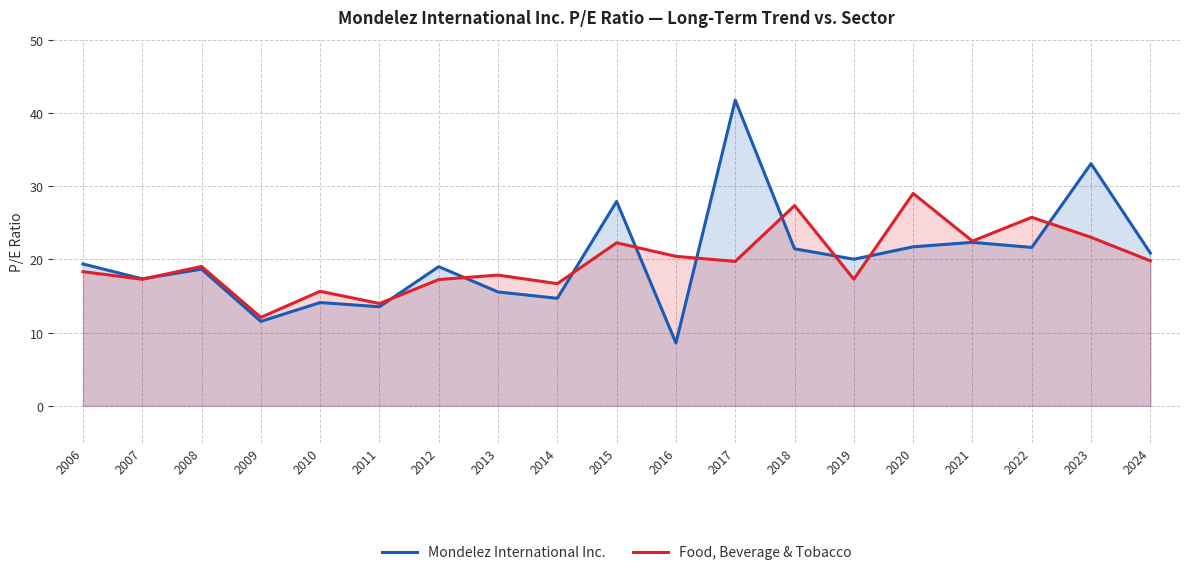

Where is the first local maximum for Food, Beverage & Tobacco?

2008